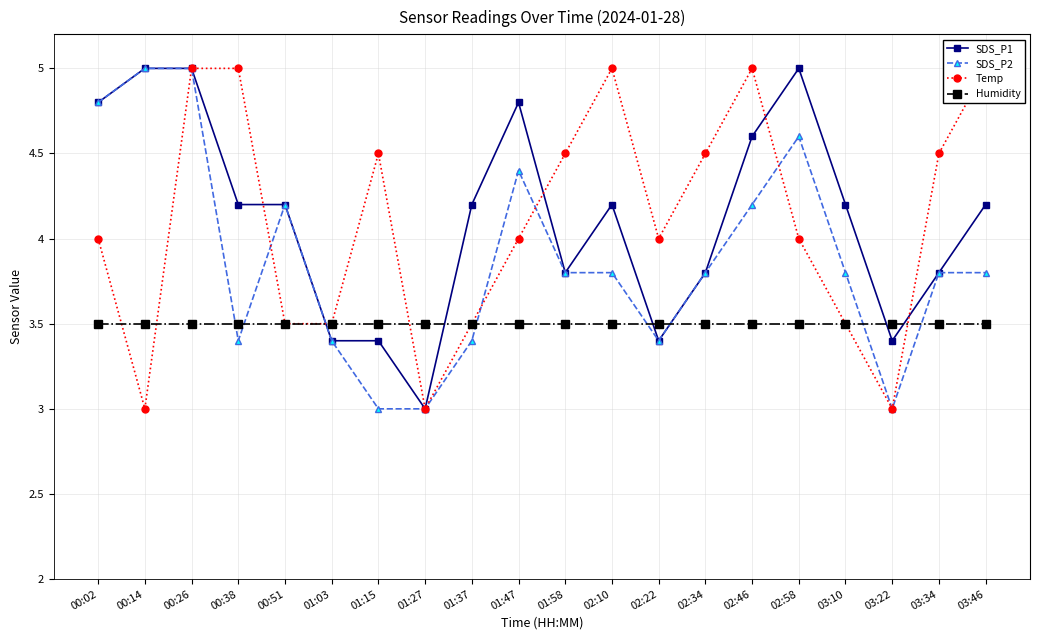

Is it true that SDS_P1 equals 5.0 at 00:14?

True